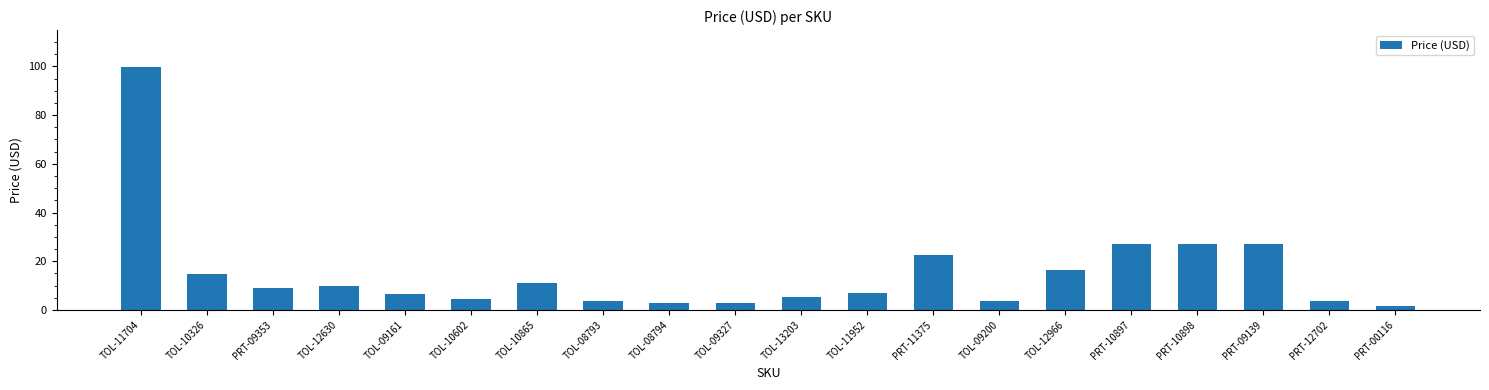

The chart shows a value of 10.4 at PRT-10898. True or false?

False